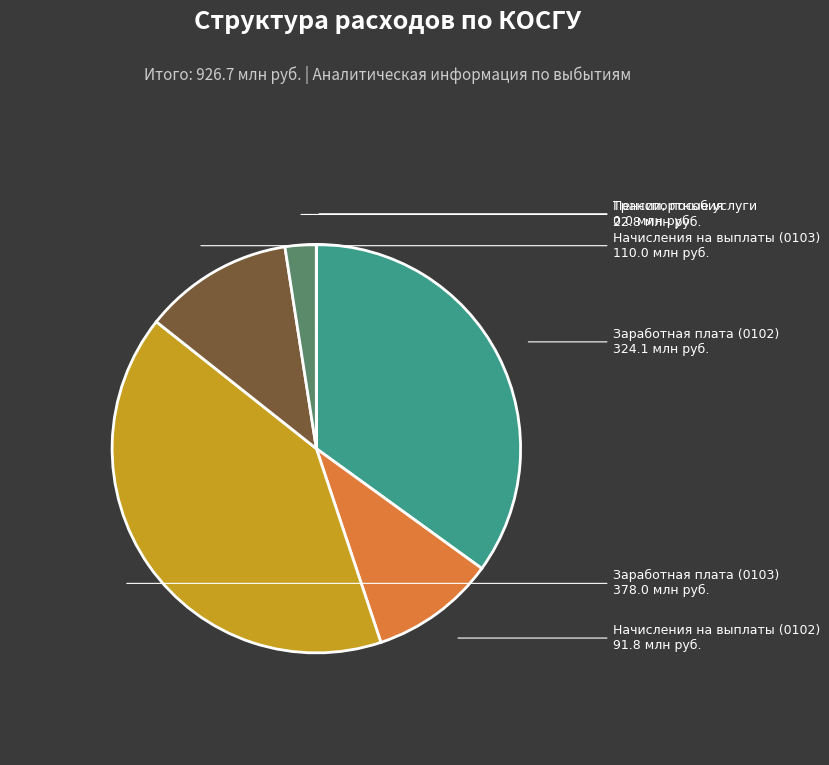

Does any single category account for the majority?

No